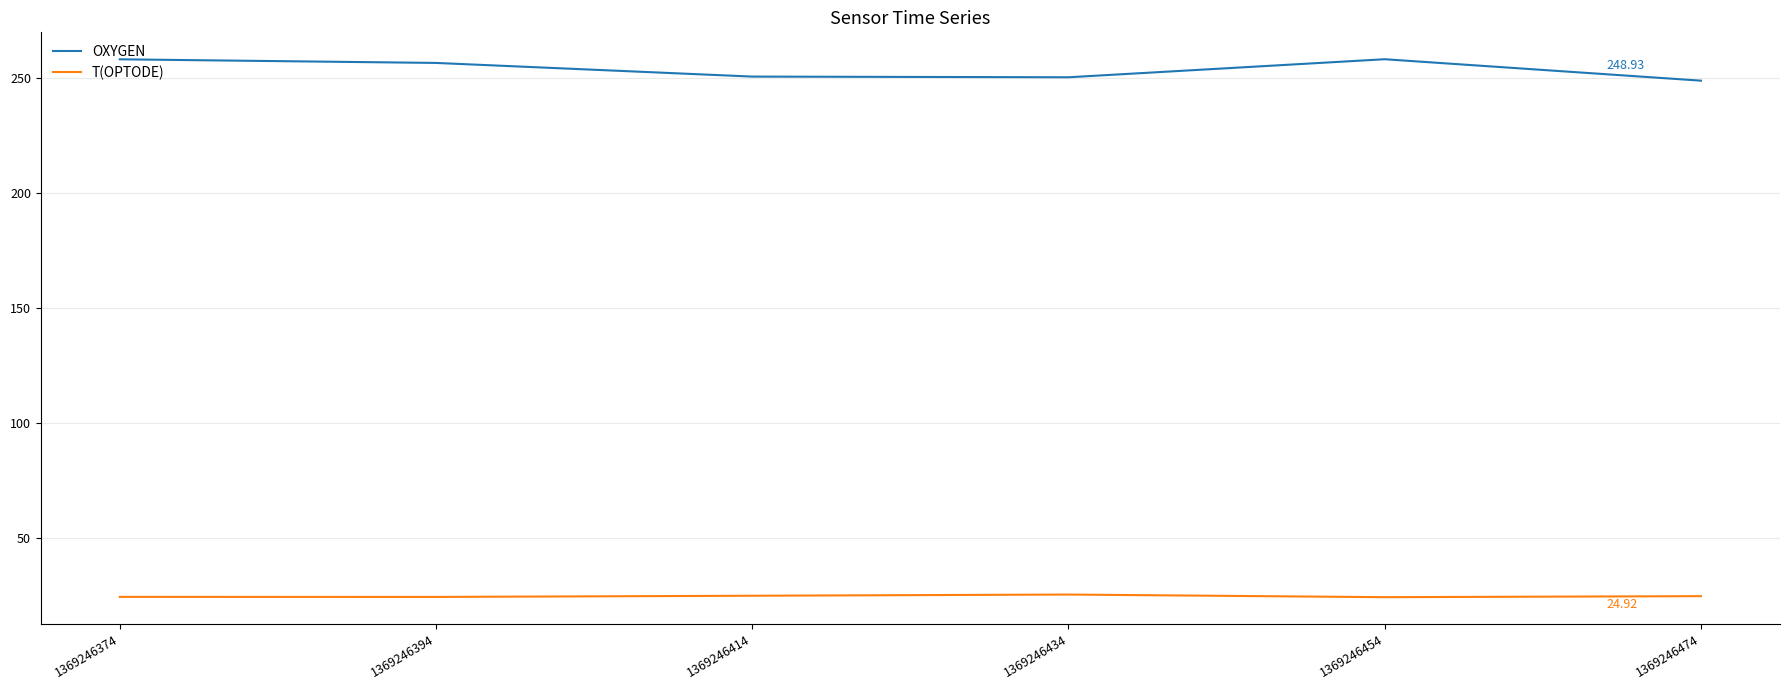

True or false: T(OPTODE) and OXYGEN intersect in this chart.

False